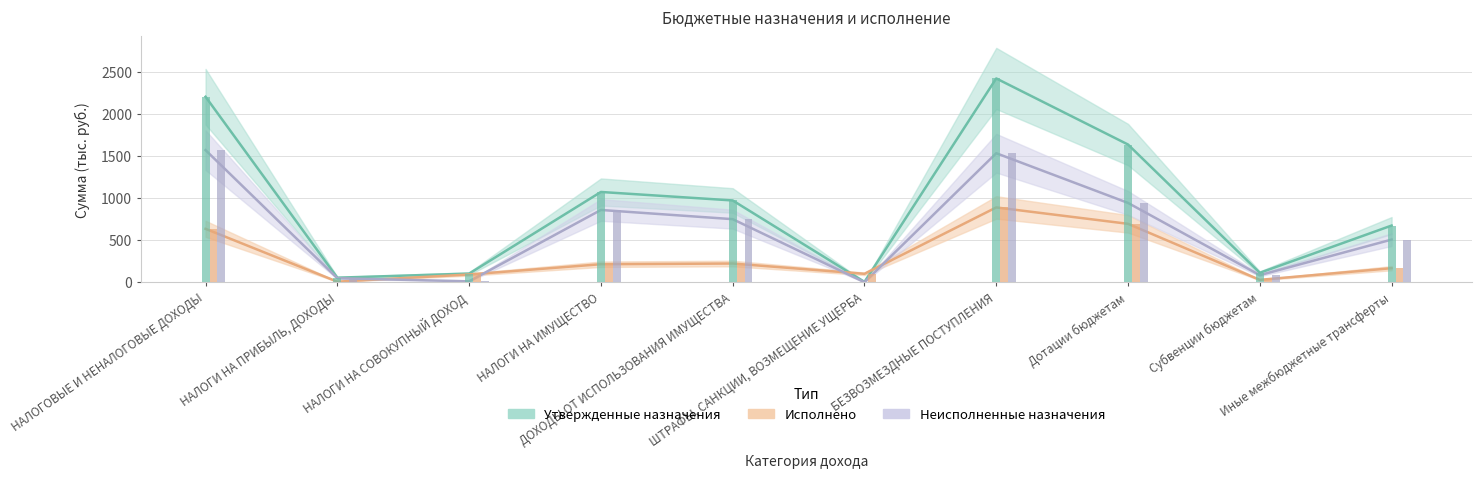

Are the bars grouped side by side (vs. stacked)?

Yes